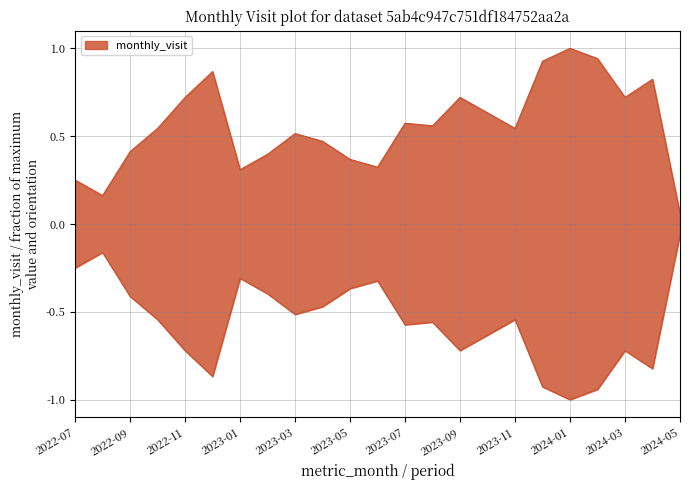

What is the average value?

0.6